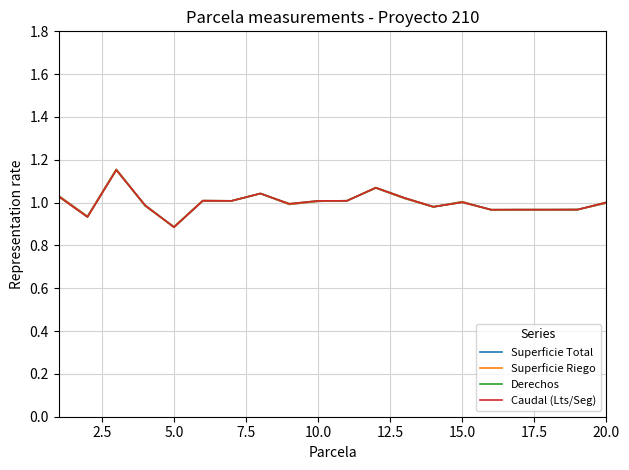

Does the chart have visible grid lines?

Yes